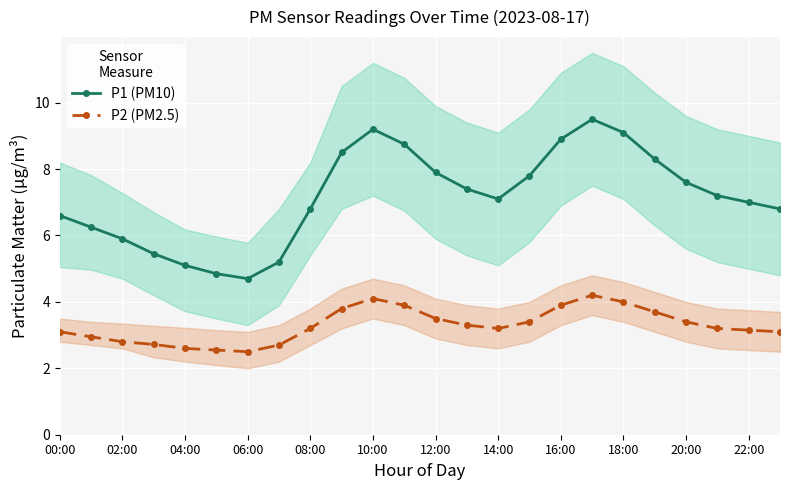

True or false: P2 (PM2.5) and P1 (PM10) intersect in this chart.

False